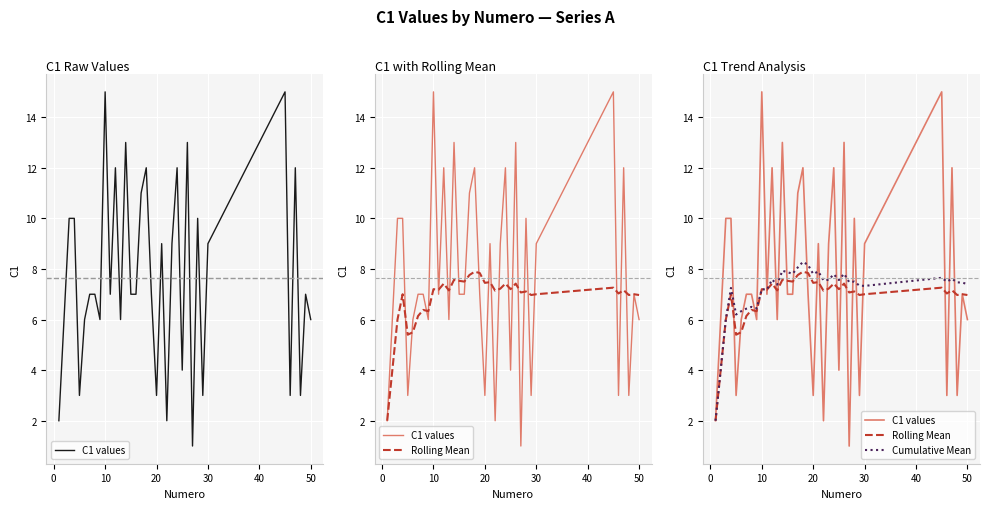

How many data points in Cumulative Mean are above 7?

28